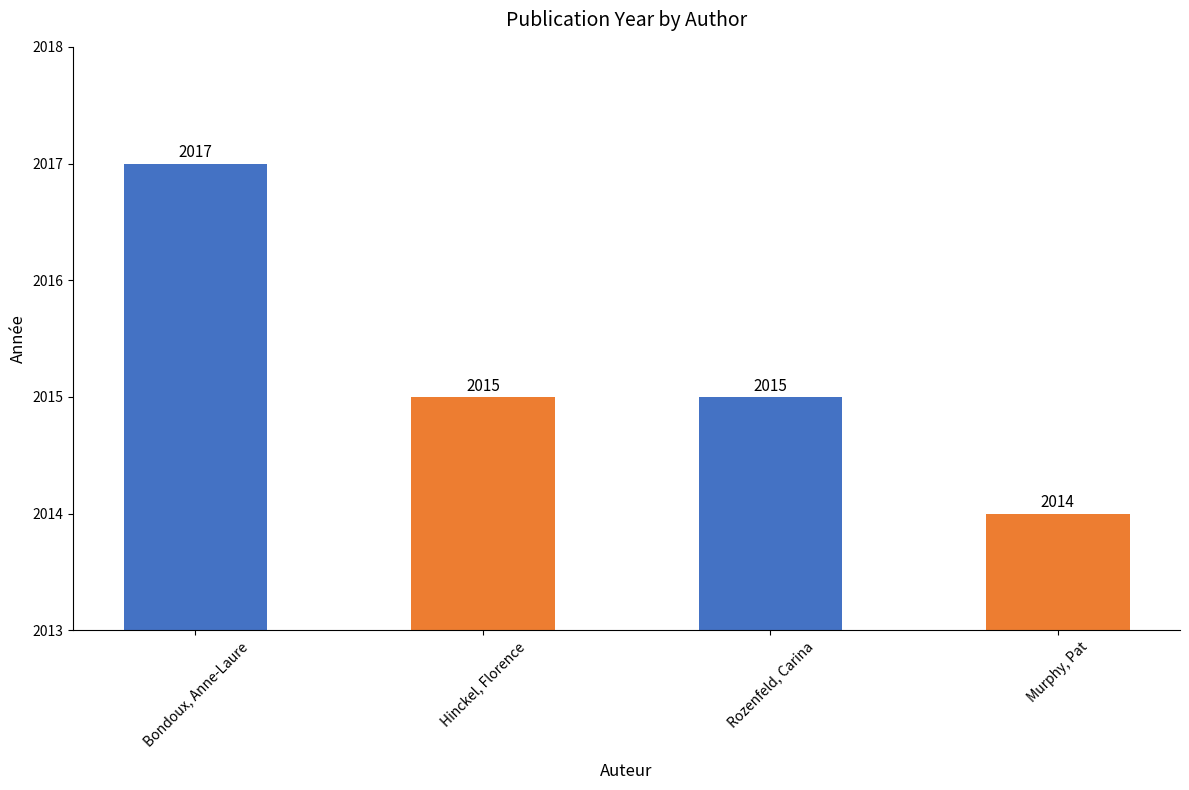

Between Hinckel, Florence and Murphy, Pat, which is larger?

Hinckel, Florence